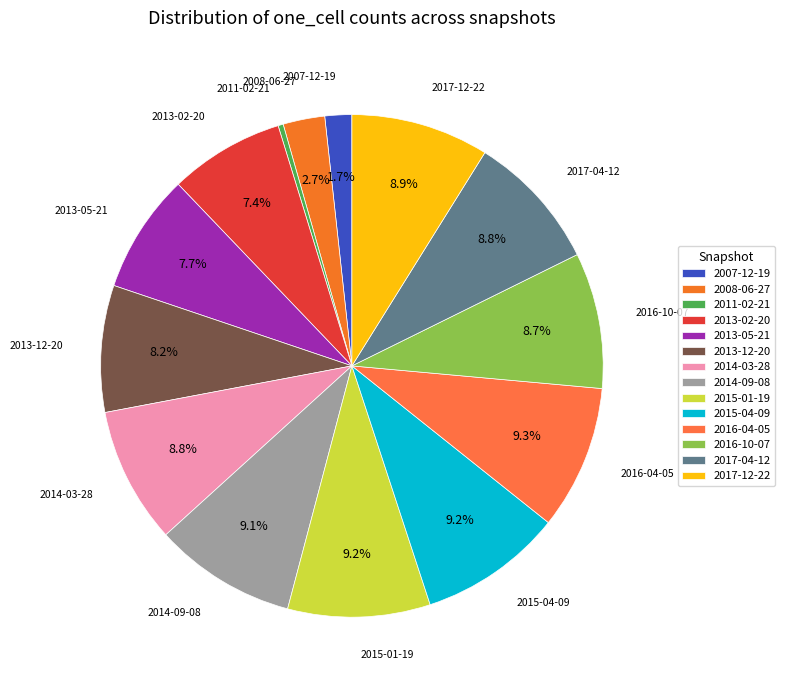

To the nearest percent, what is the average slice percentage?

7%